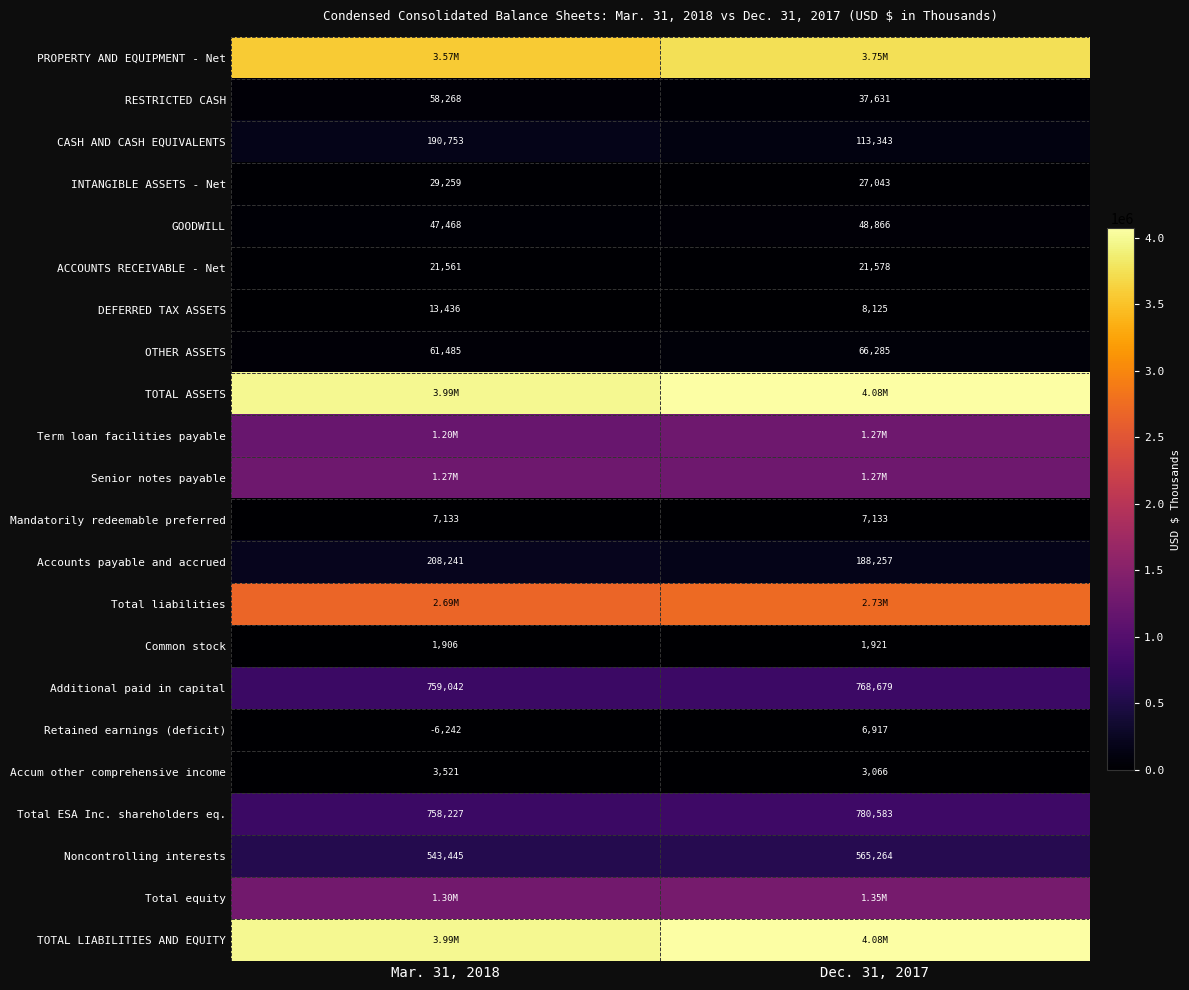

The Noncontrolling interests series shows 565264 at Dec. 31, 2017. True or false?

True